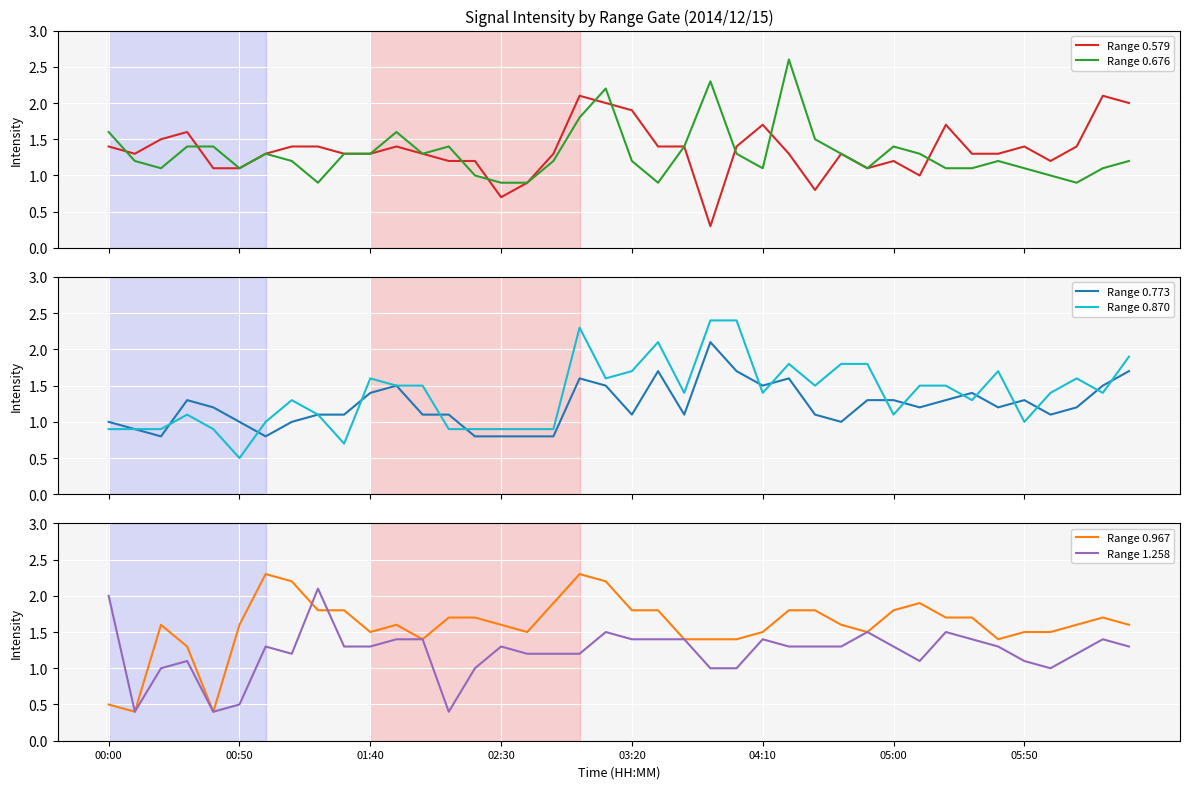

At 23, list the series in order from smallest to largest.

Range 0.579, Range 1.258, Range 0.967, Range 0.773, Range 0.676, Range 0.870